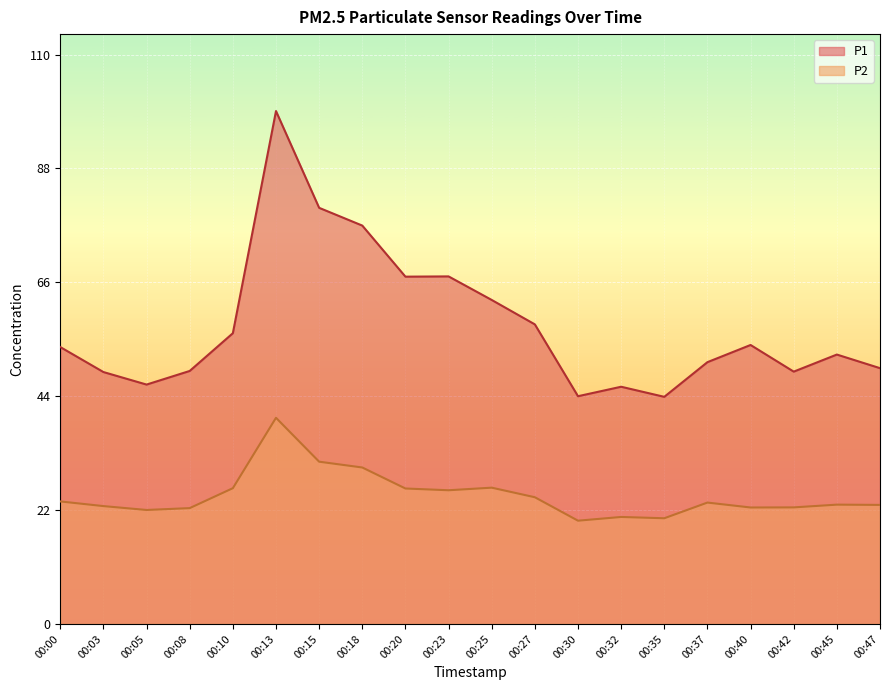

At which label does P1 first exceed 53?

00:00